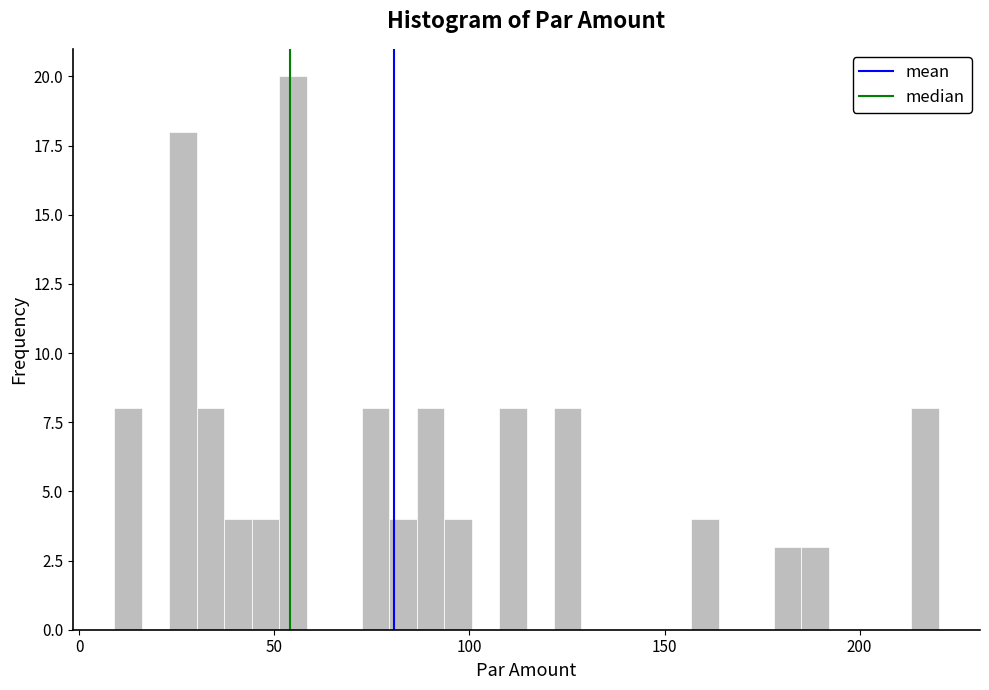

Read against the x-axis, roughly where is the centre of the tallest bar?

55